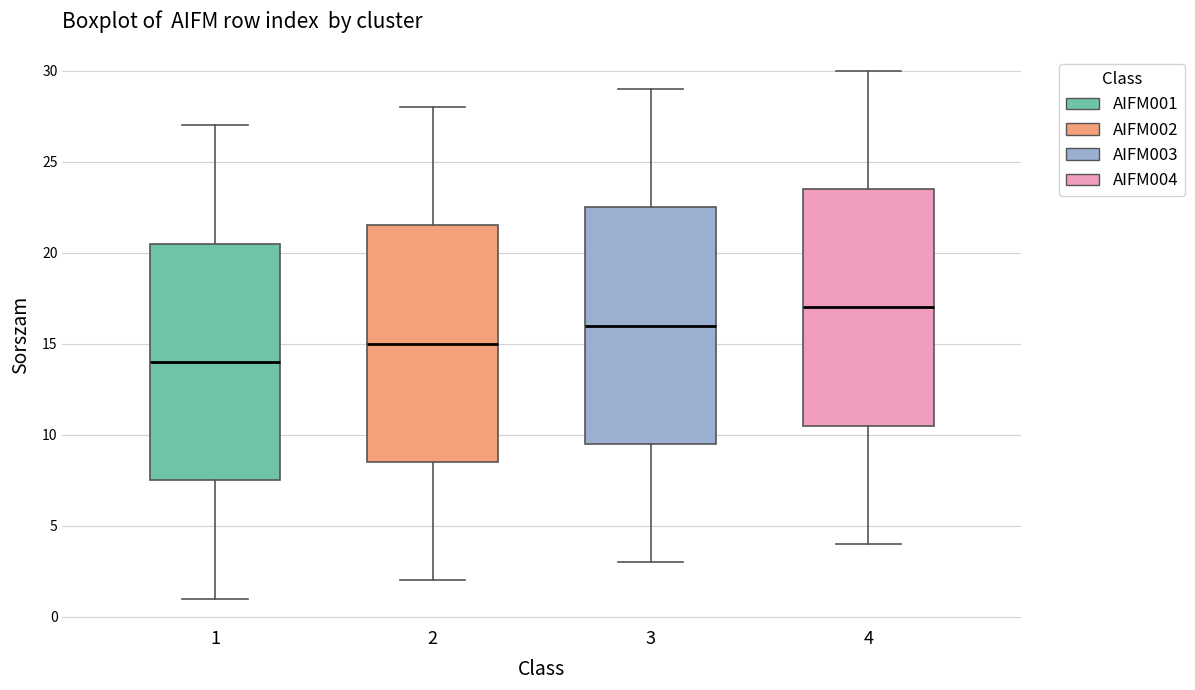

Where does the median line of the box at x = 3 sit on the y-axis? The values are not printed on the chart, so give them approximately, as read against the axis.

16.0